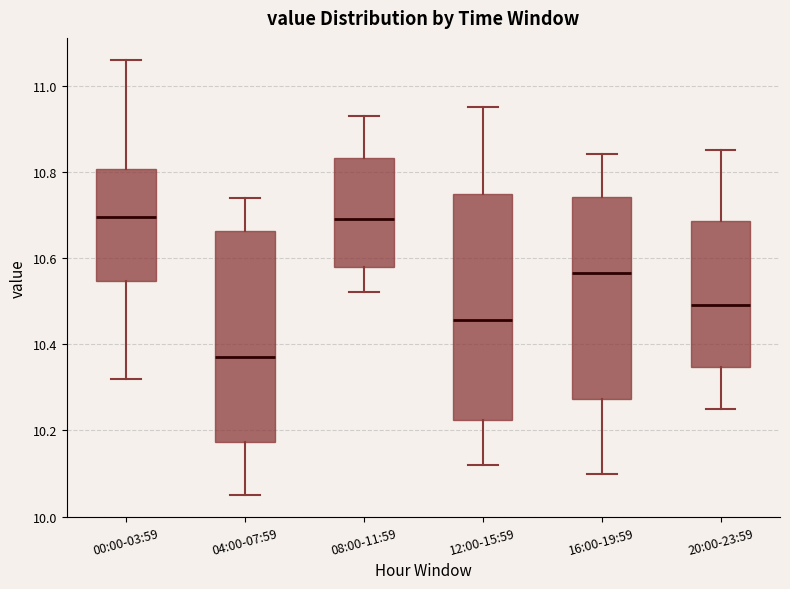

Where does the upper whisker of the box for 16:00-19:59 end on the y-axis? The values are not printed on the chart, so give them approximately, as read against the axis.

10.84